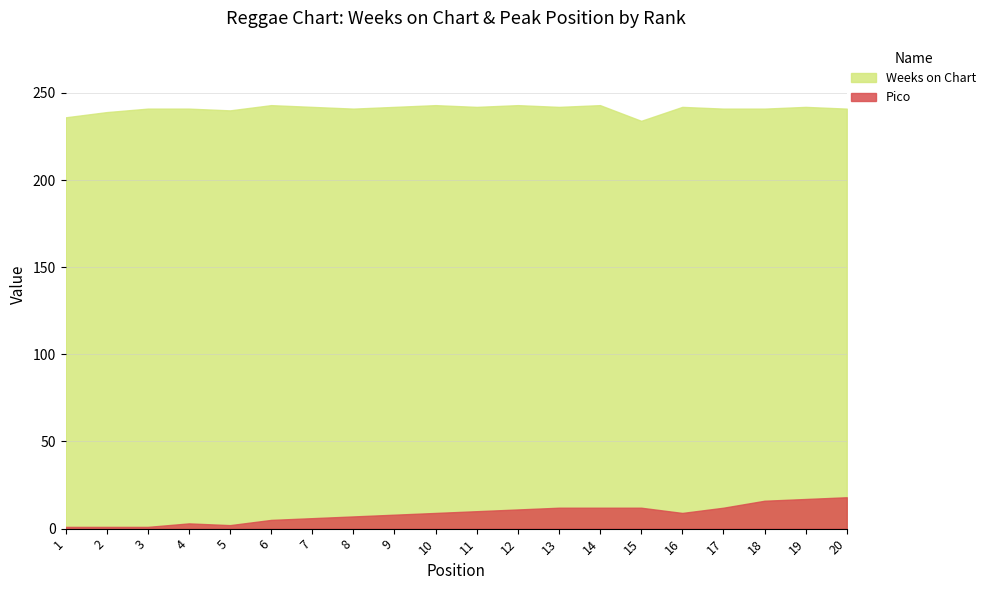

How many interior local valleys does the Weeks on Chart series have?

5